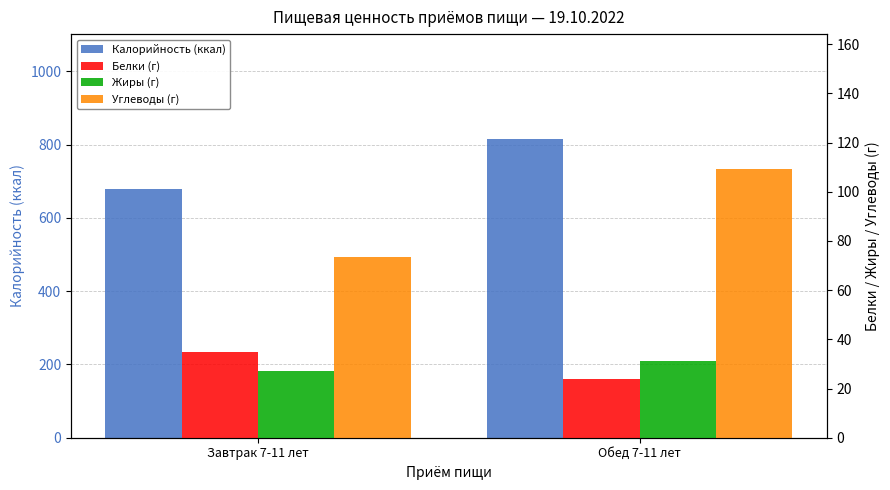

Which series has the widest spread of values?

Калорийность (ккал)